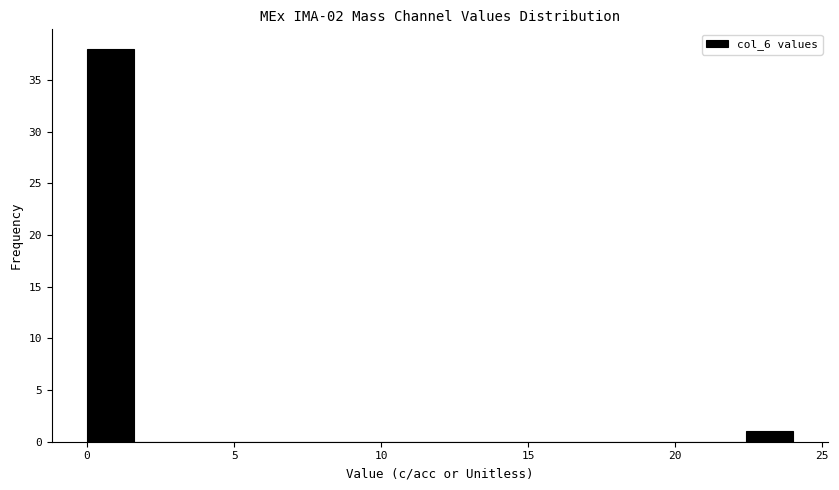

Read against the x-axis, roughly where is the centre of the tallest bar?

1.0